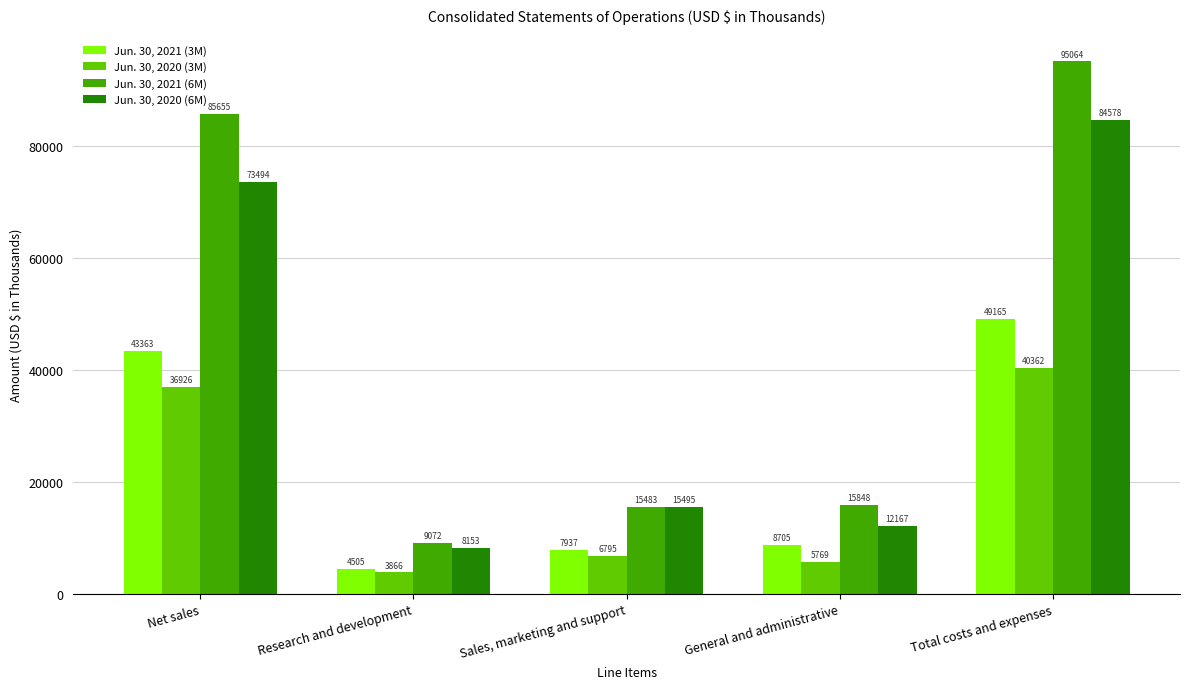

What is the sum of the Jun. 30, 2020 (3M) values at Total costs and expenses and General and administrative?

46131